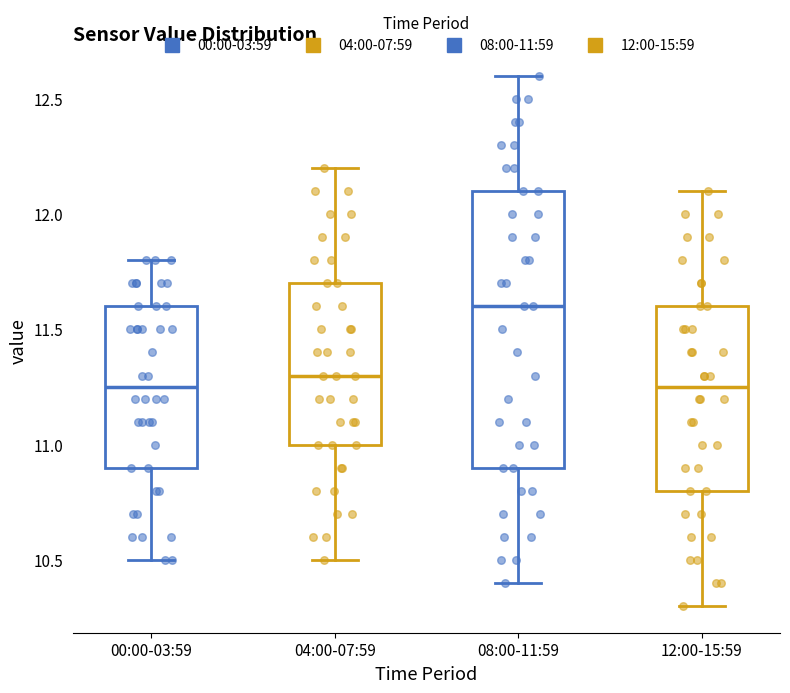

Where does the median line of the box for 12:00-15:59 sit on the y-axis? The values are not printed on the chart, so give them approximately, as read against the axis.

11.25